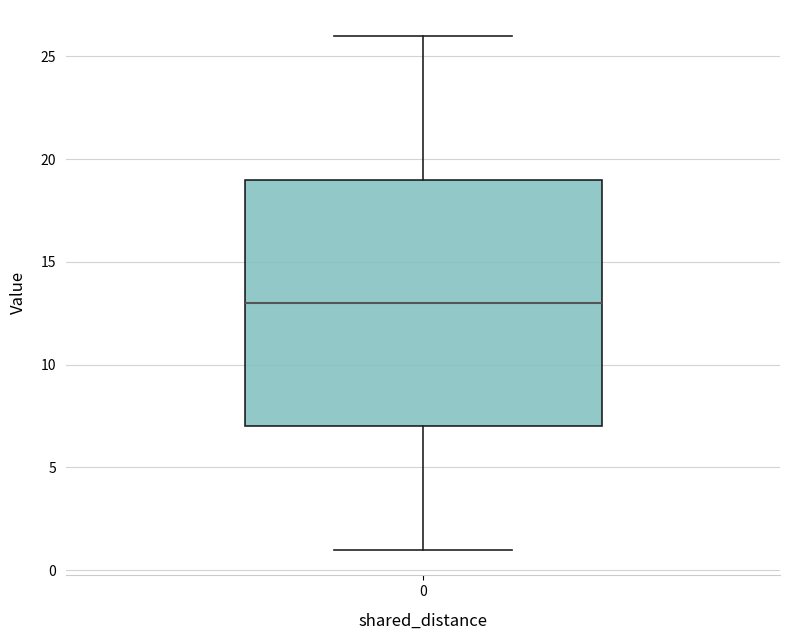

Transcribe this box plot: give where the median line is, the range the box spans, and where the two whiskers end, as read against the y-axis. The values are not printed on the chart, so give them approximately, as read against the axis.

median 13, box 7 to 19, whiskers 1 to 26